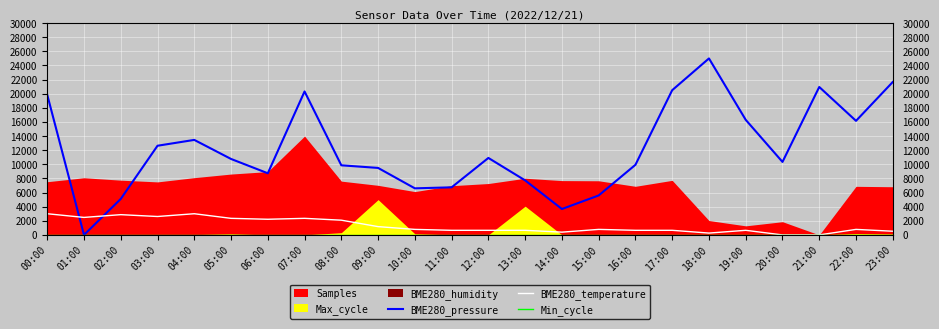

At which label does BME280_pressure reach its peak?

18:00